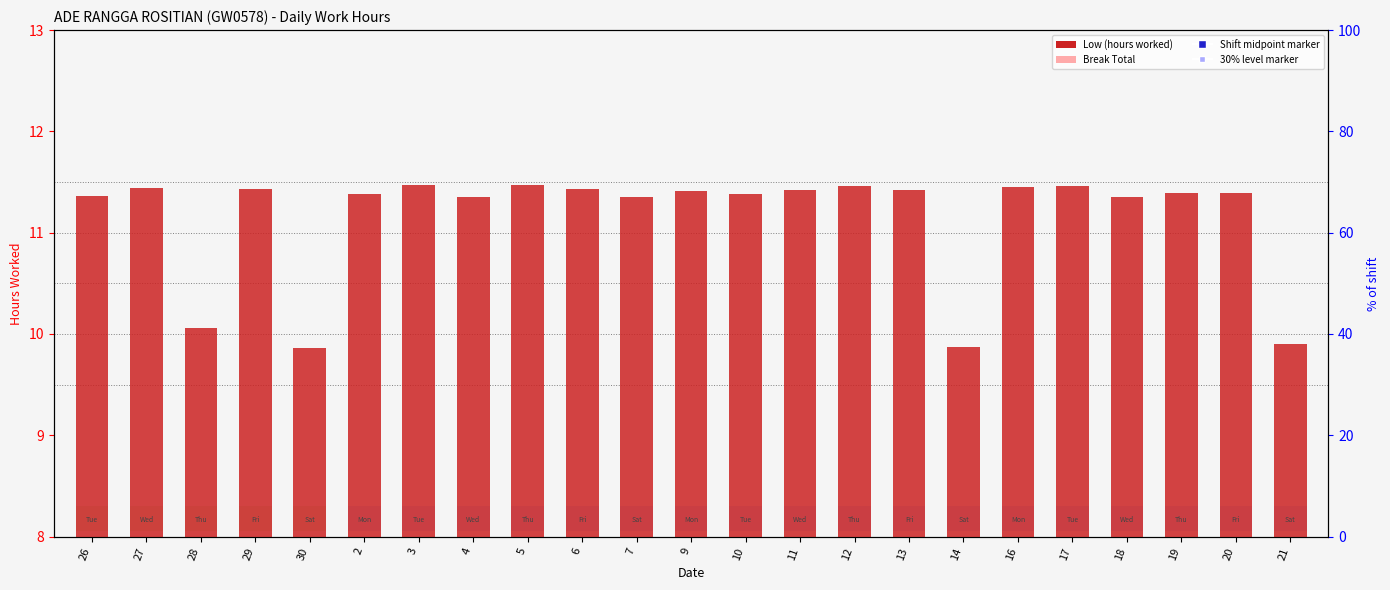

Rank the series by their maximum value, from lowest to highest.

Break Total, Low (hours)